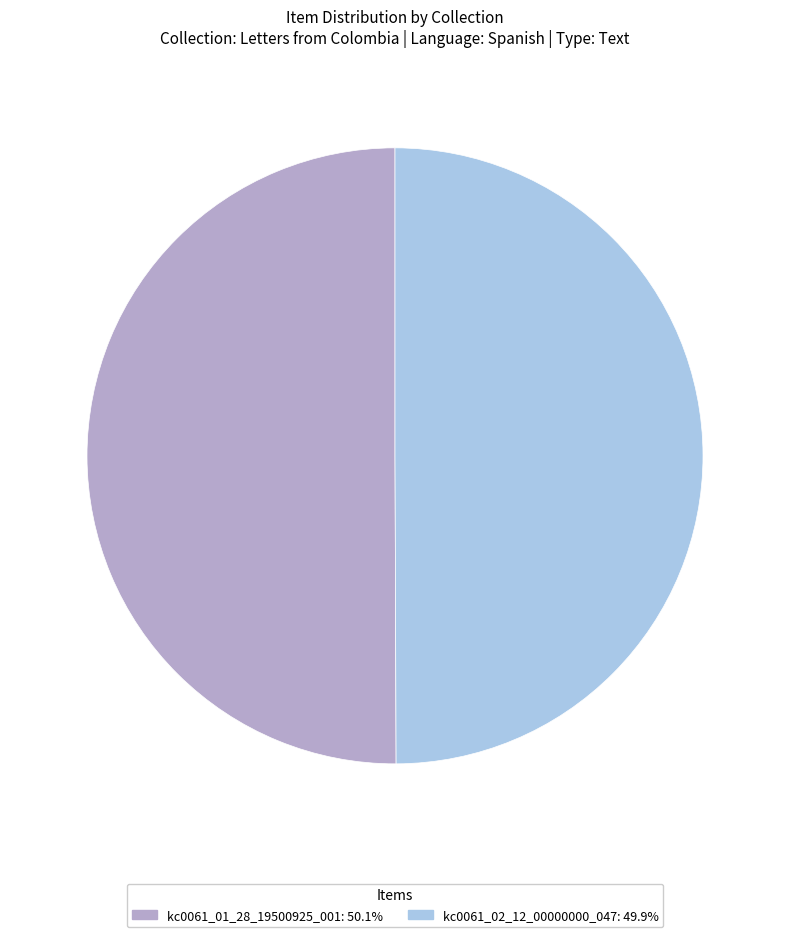

Do kc0061_01_28_19500925_001 and kc0061_02_12_00000000_047 together represent more than half of the pie?

Yes